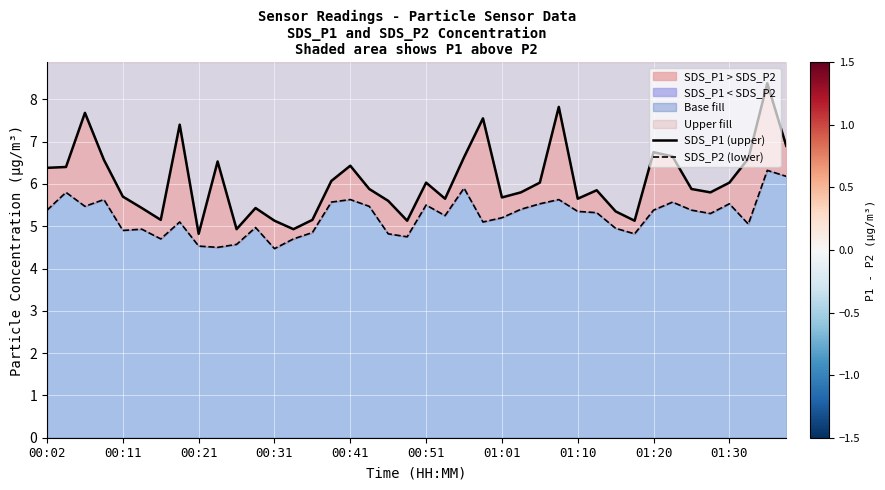

Read the SDS_P2 (lower) value at 15.

5.6